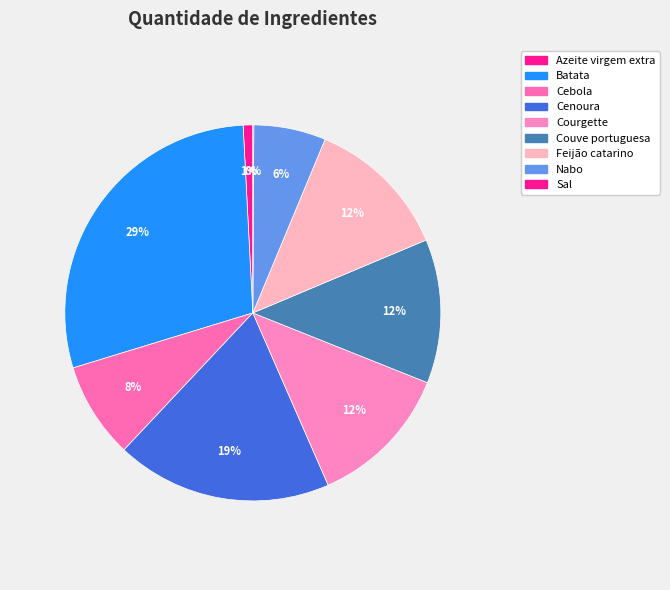

Count the number of slices in the pie.

9